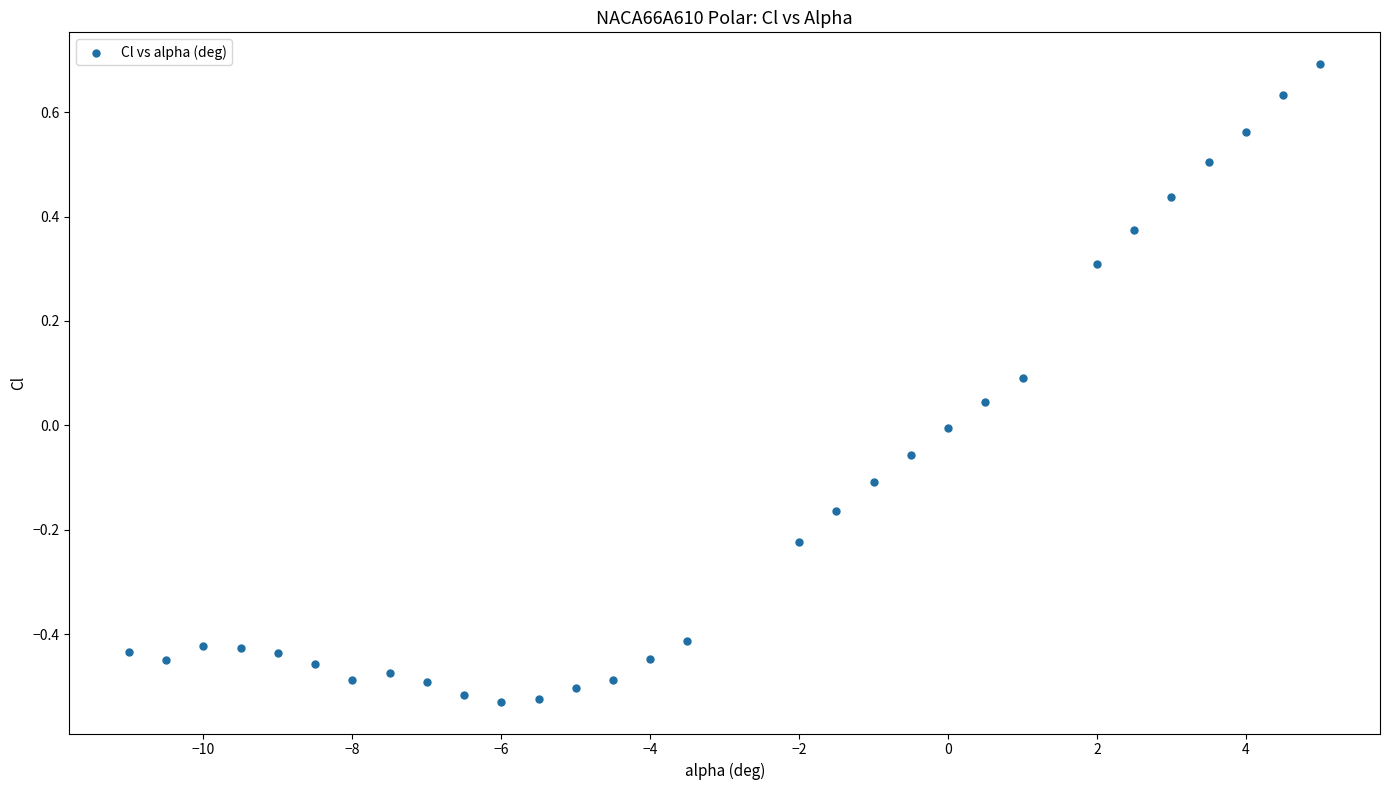

What is the range of Y values (max minus min)?

1.2